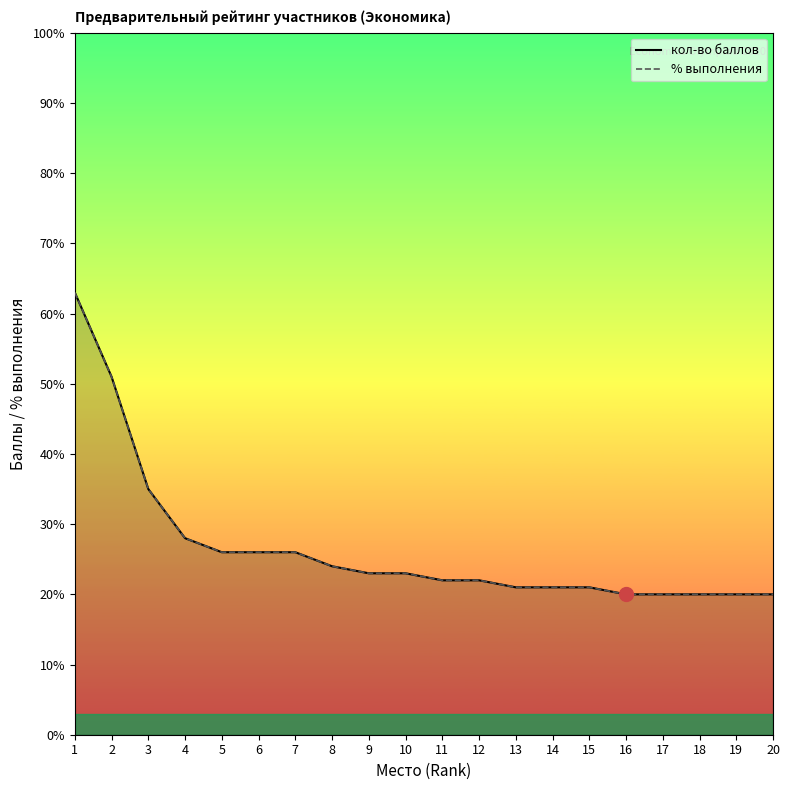

What are all the series names shown in the legend?

кол-во баллов, % выполнения